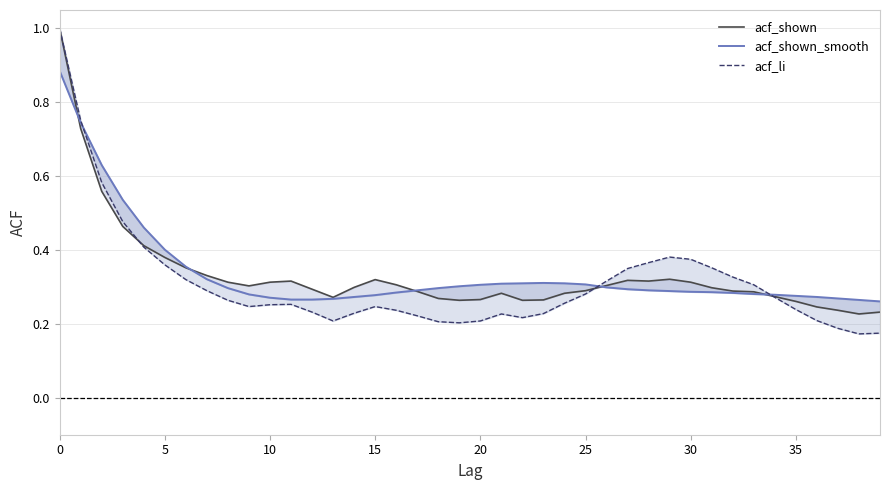

What is the label of the 28th point from the right?

12